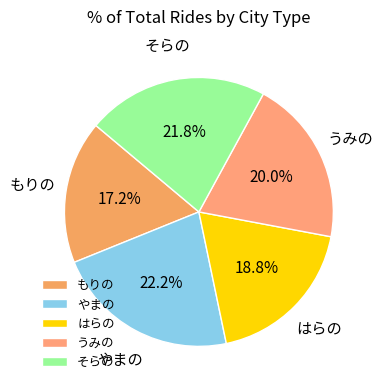

Is there a majority slice in this chart?

No